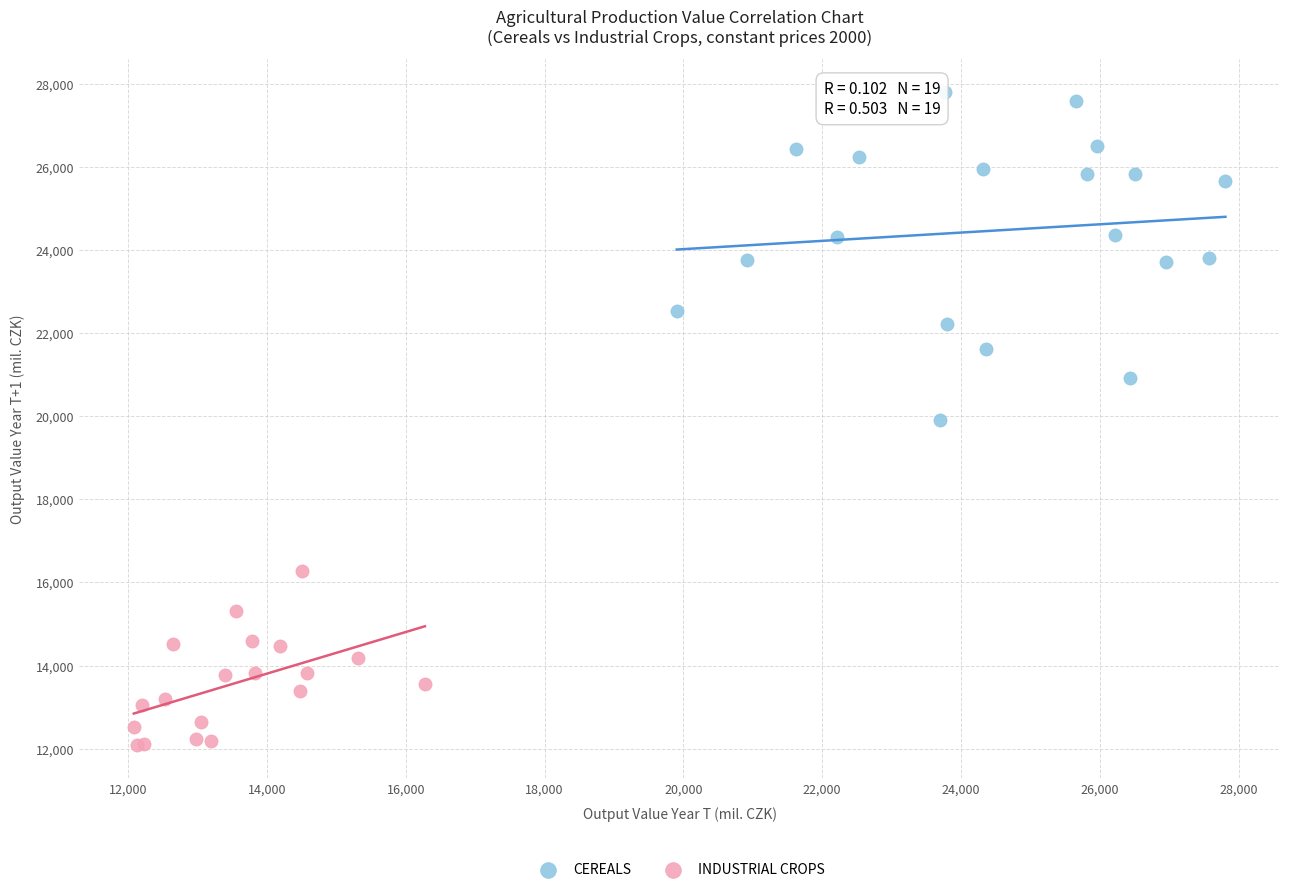

What are all the series names shown in the legend?

CEREALS, INDUSTRIAL CROPS